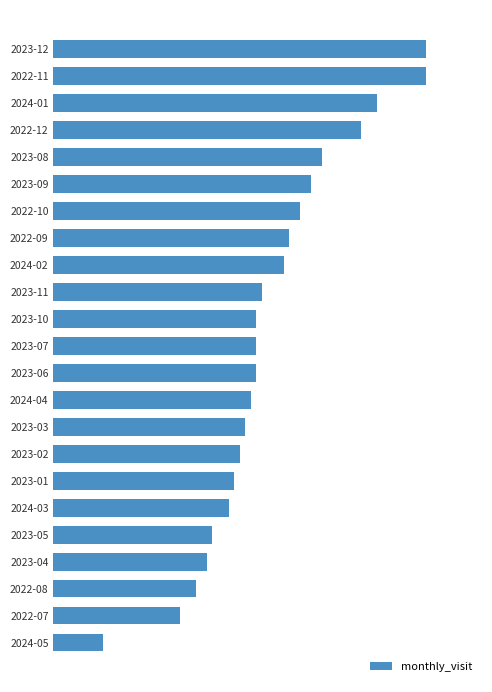

What is the minimum value shown in the chart?

9